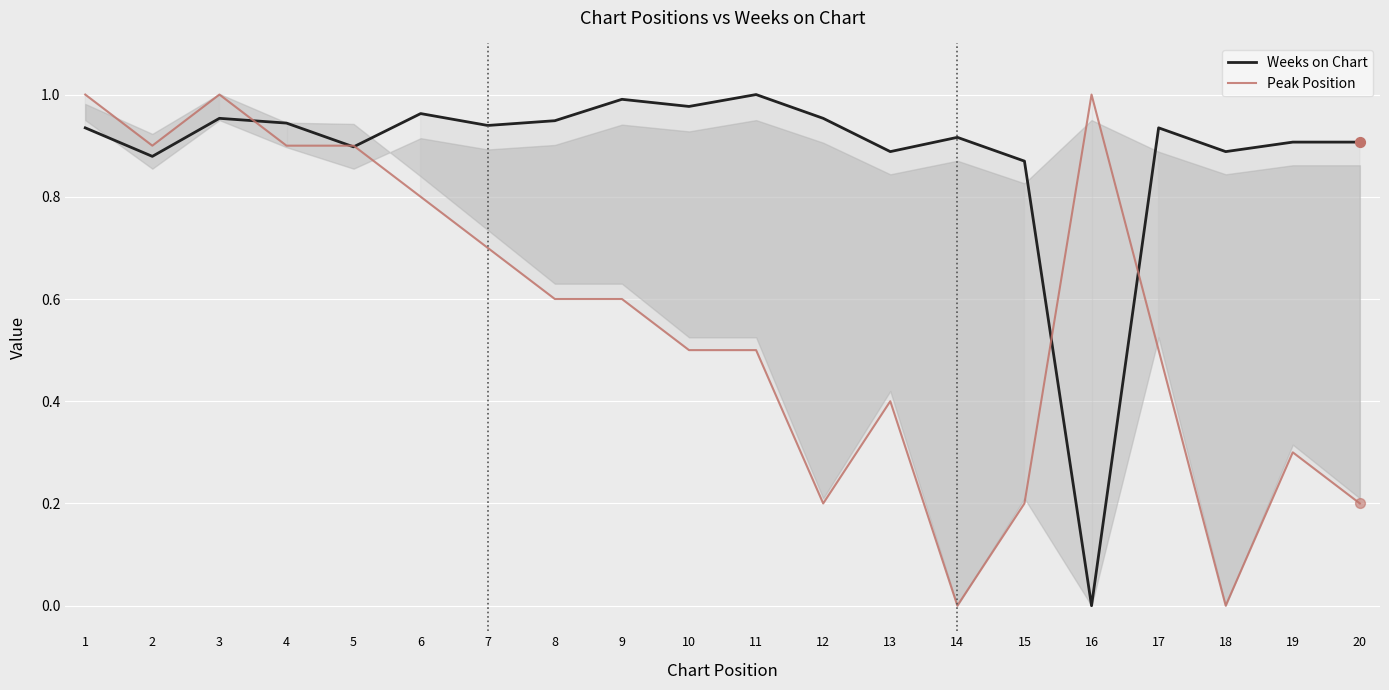

Which series has the largest total across all categories?

Weeks on Chart